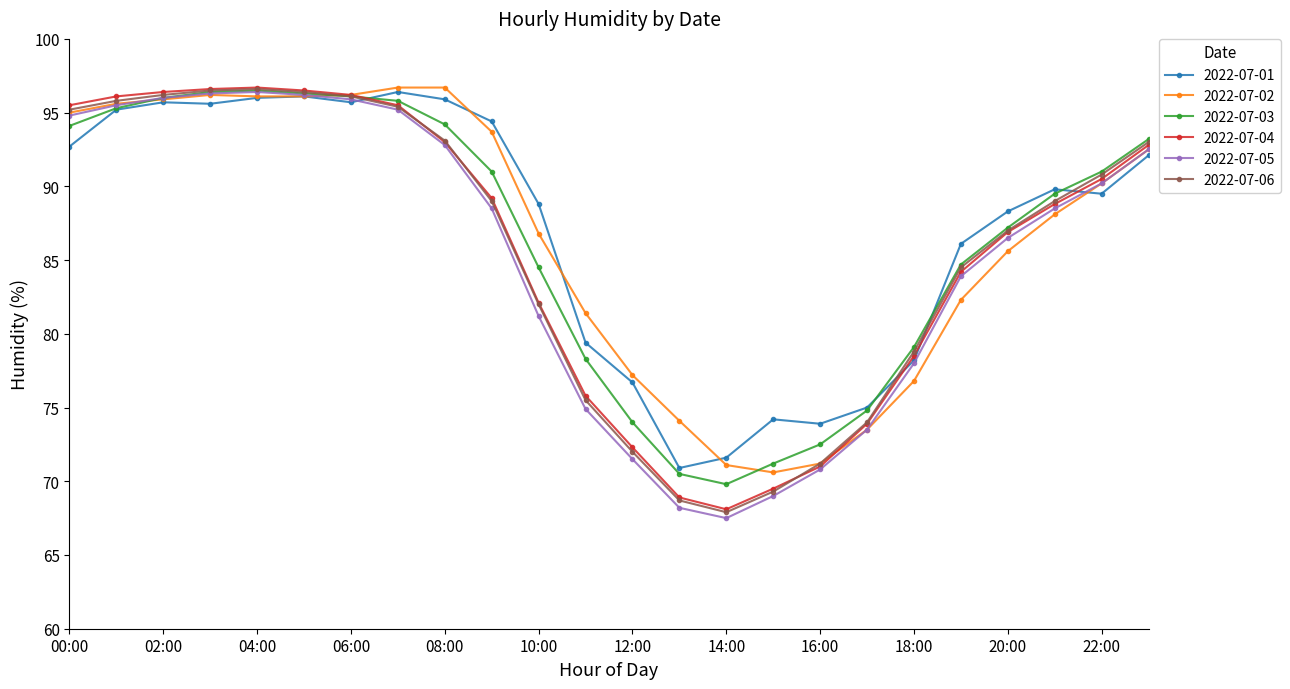

Which series has the largest range (max minus min)?

2022-07-05